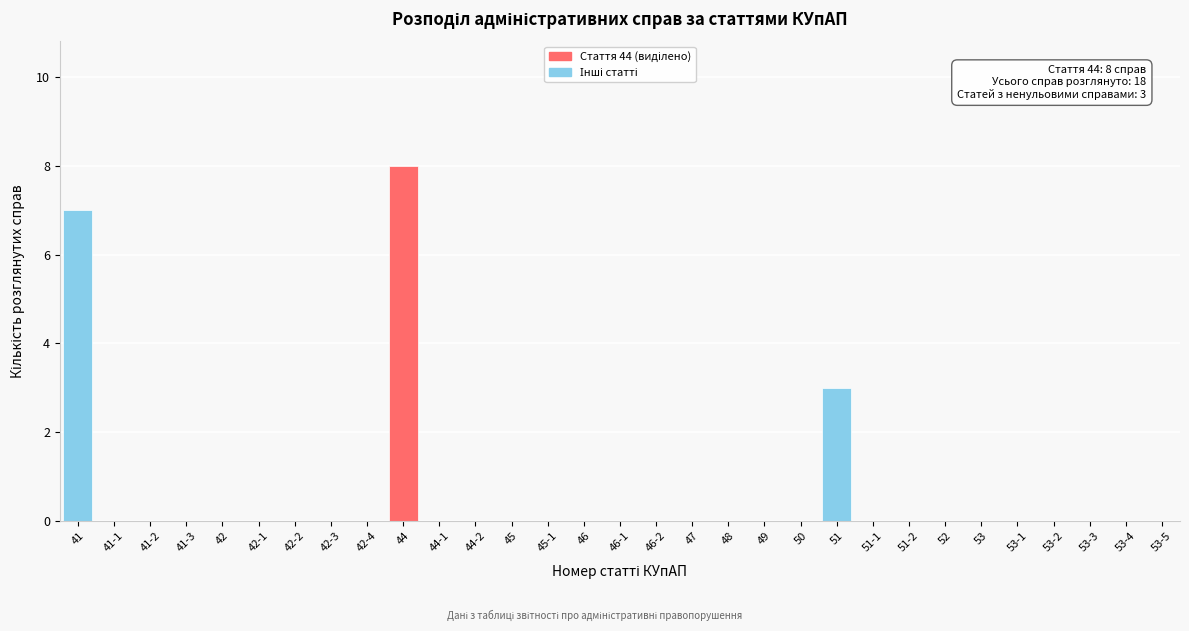

The value at 53-1 is -3. True or false?

False